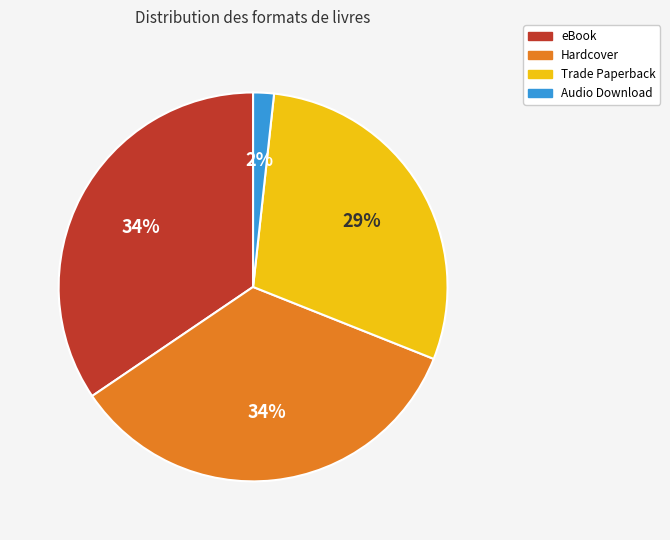

To the nearest percent, what is the average slice percentage?

25%